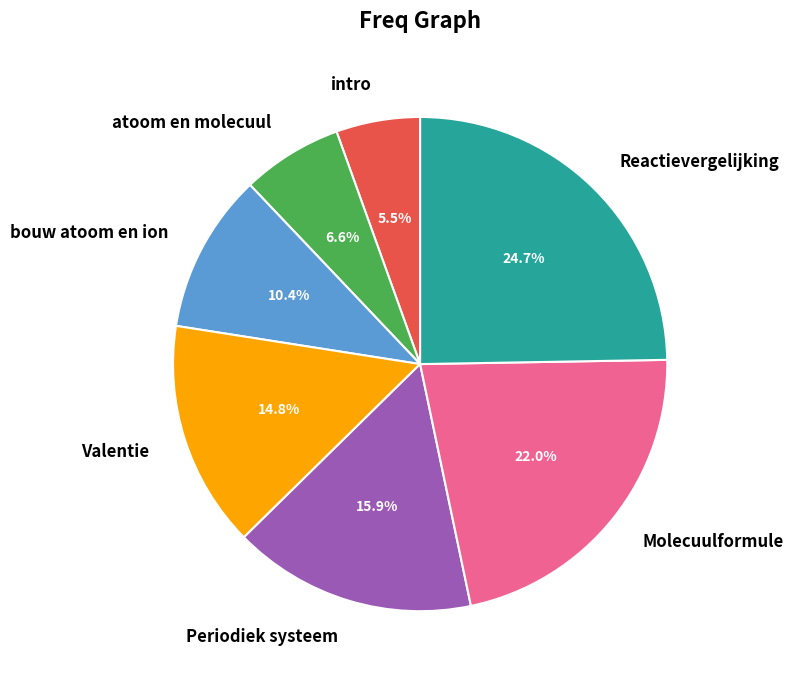

Which category has the biggest portion of the pie?

Reactievergelijking